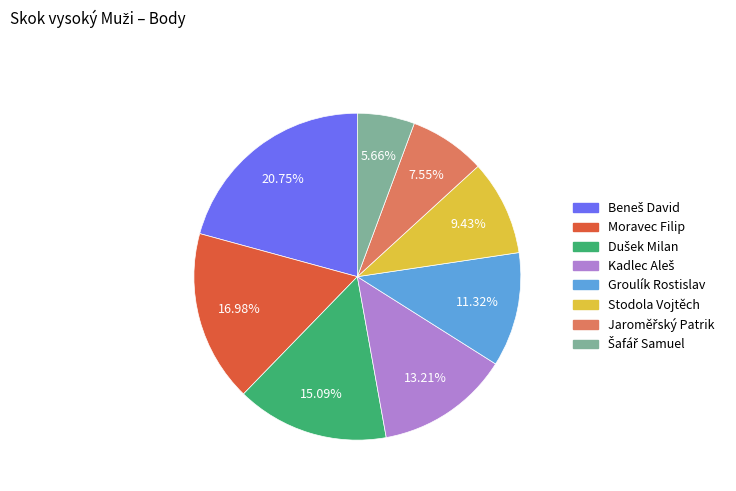

Is there a majority slice in this chart?

No